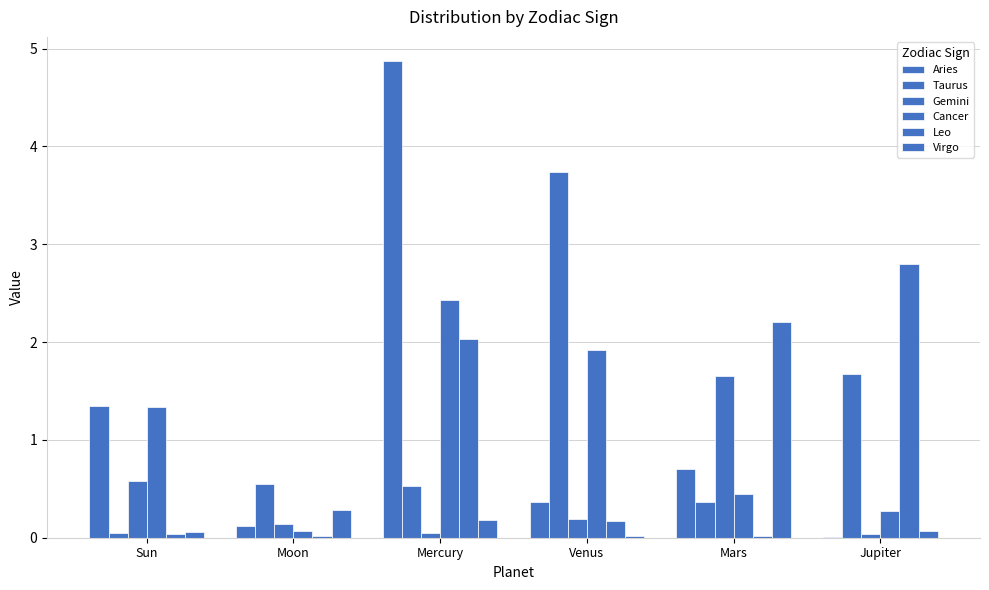

Reading left to right, transcribe all the data shown in this chart.

Aries: 1.4	0.1	4.9	0.4	0.7	0.0
Taurus: 0.0	0.5	0.5	3.7	0.4	1.7
Gemini: 0.6	0.1	0.0	0.2	1.7	0.0
Cancer: 1.3	0.1	2.4	1.9	0.4	0.3
Leo: 0.0	0.0	2.0	0.2	0.0	2.8
Virgo: 0.1	0.3	0.2	0.0	2.2	0.1